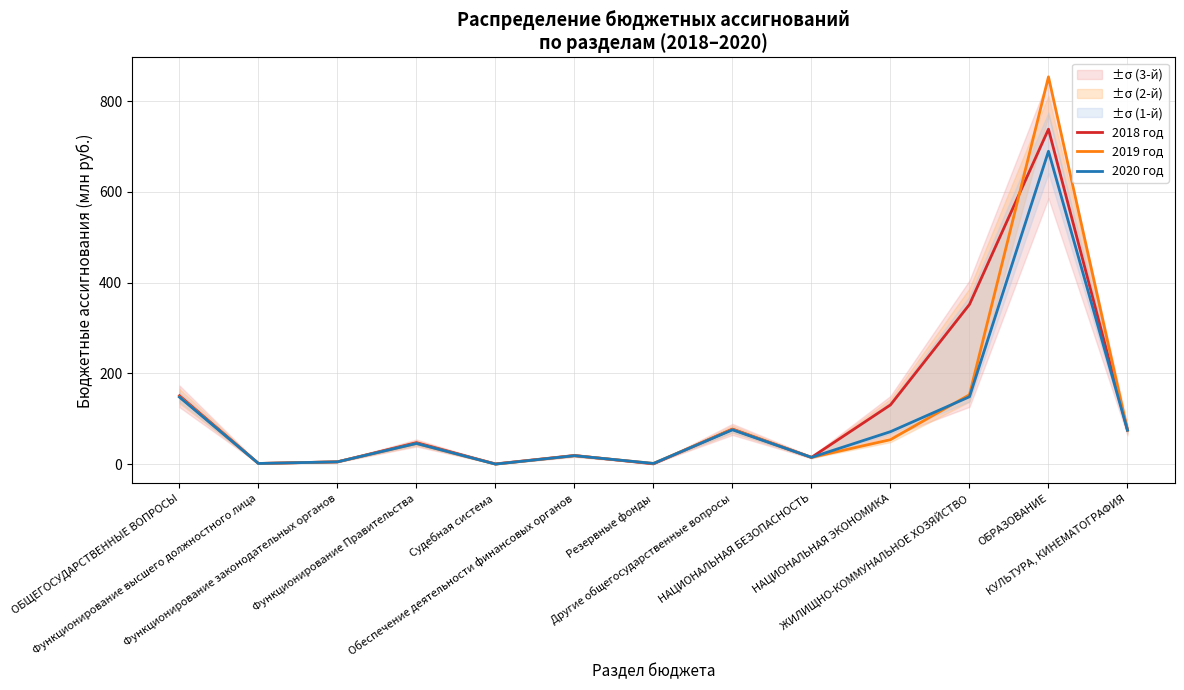

Reading left to right, extract all data points from this chart.

2018 год: 150.7	1.4	5.0	47.2	0.4	19.0	0.5	77.1	14.9	130.6	352.0	738.4	75.4
2019 год: 148.7	1.4	5.0	45.6	0.0	18.6	1.5	76.6	14.9	53.9	153.0	853.9	74.5
2020 год: 147.8	1.4	5.0	45.6	0.0	18.6	1.5	75.6	14.9	71.5	148.5	689.8	74.7